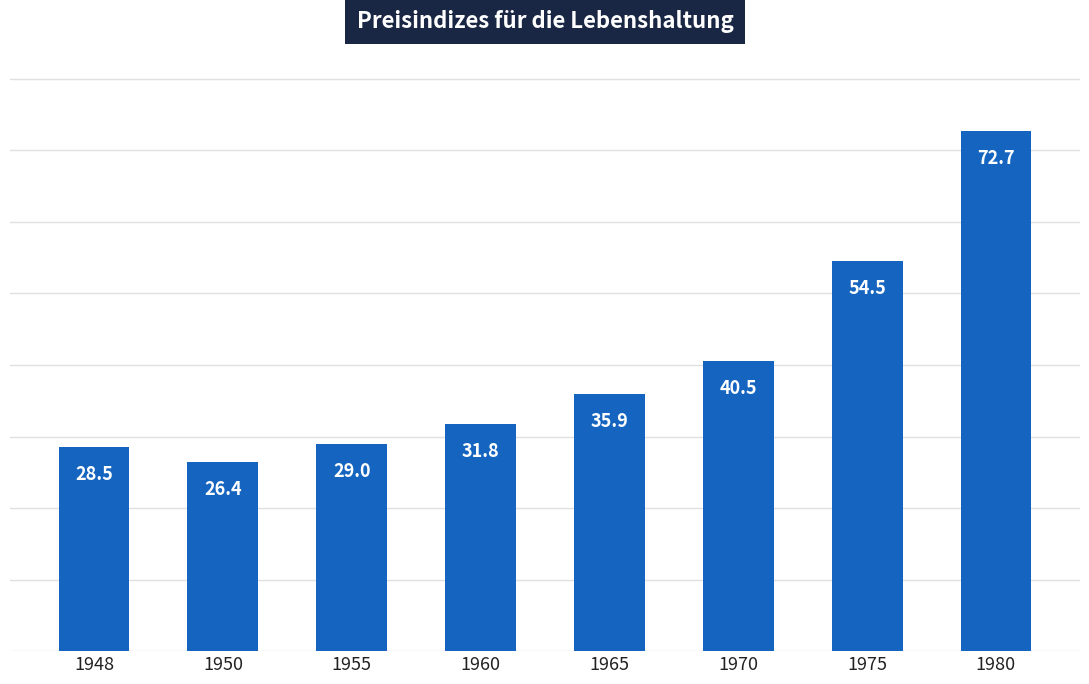

Reading left to right, transcribe all the data shown in this chart.

1948=28.5	1950=26.4	1955=29.0	1960=31.8	1965=35.9	1970=40.5	1975=54.5	1980=72.7